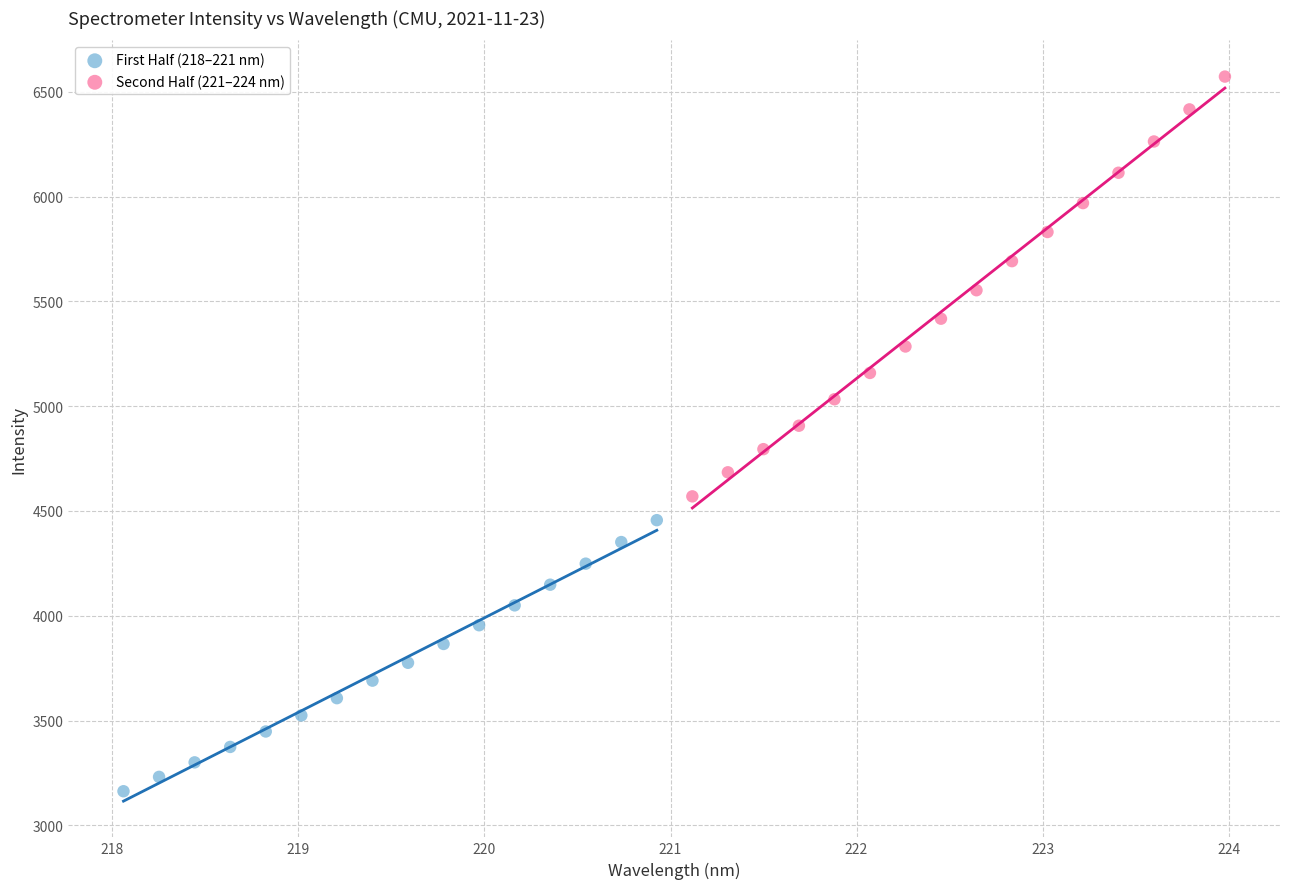

Which series contains the highest Y value?

Second Half (221–224 nm)